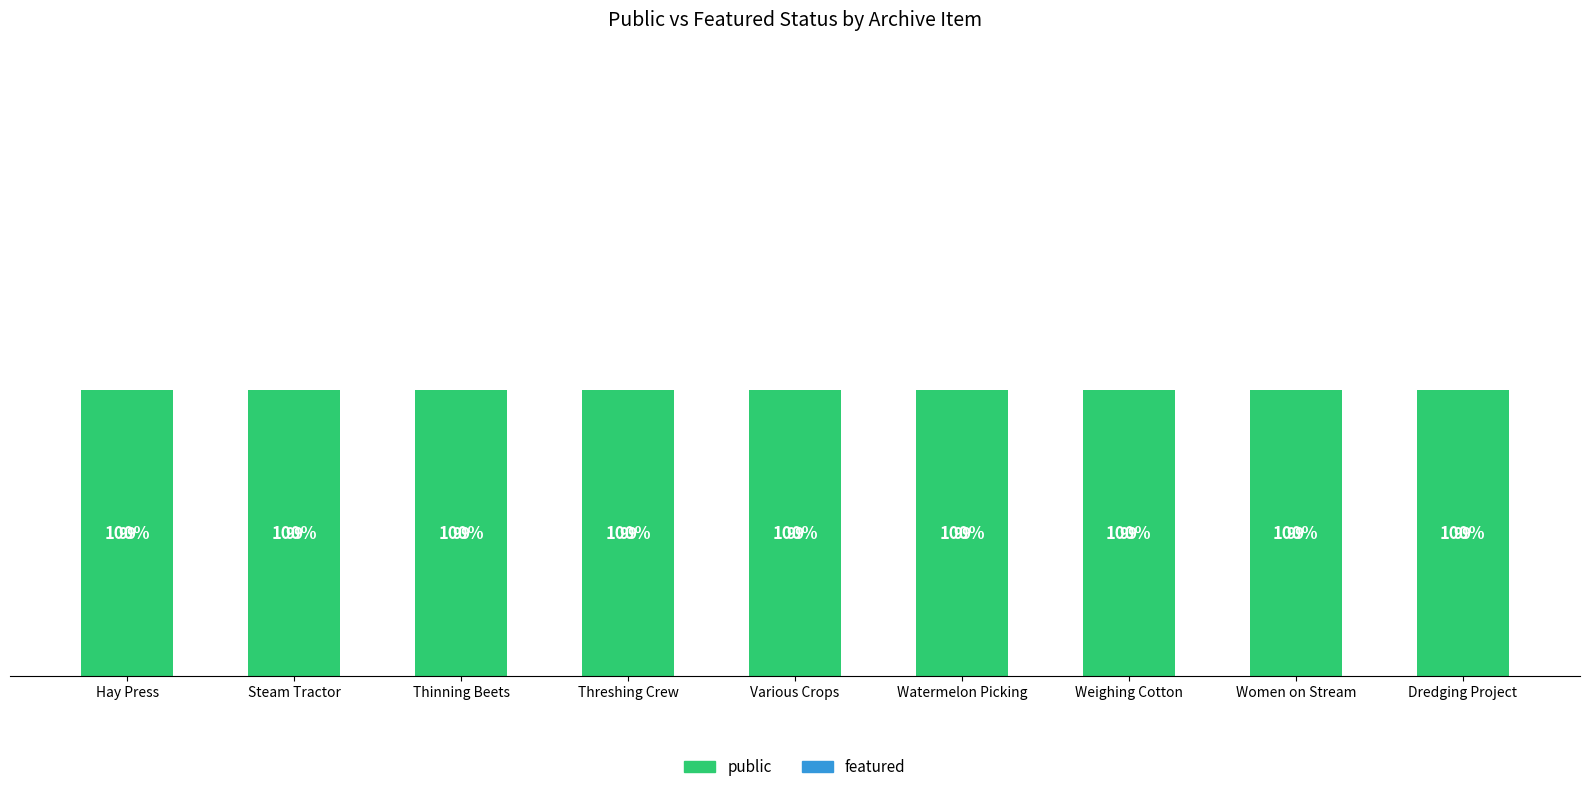

List the labels in order of featured value, smallest first.

Hay Press, Steam Tractor, Thinning Beets, Threshing Crew, Various Crops, Watermelon Picking, Weighing Cotton, Women on Stream, Dredging Project